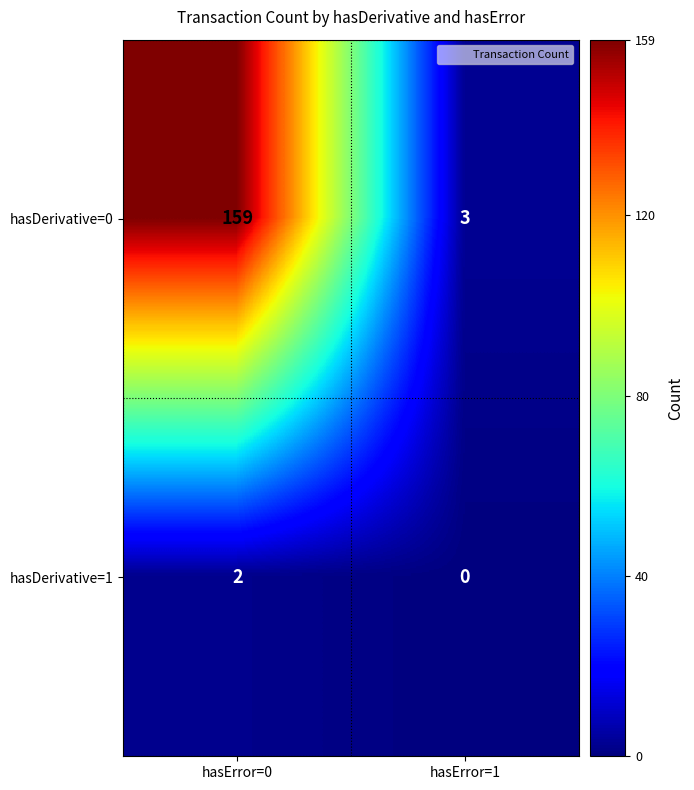

At how many categories does at least one series exceed 142?

1